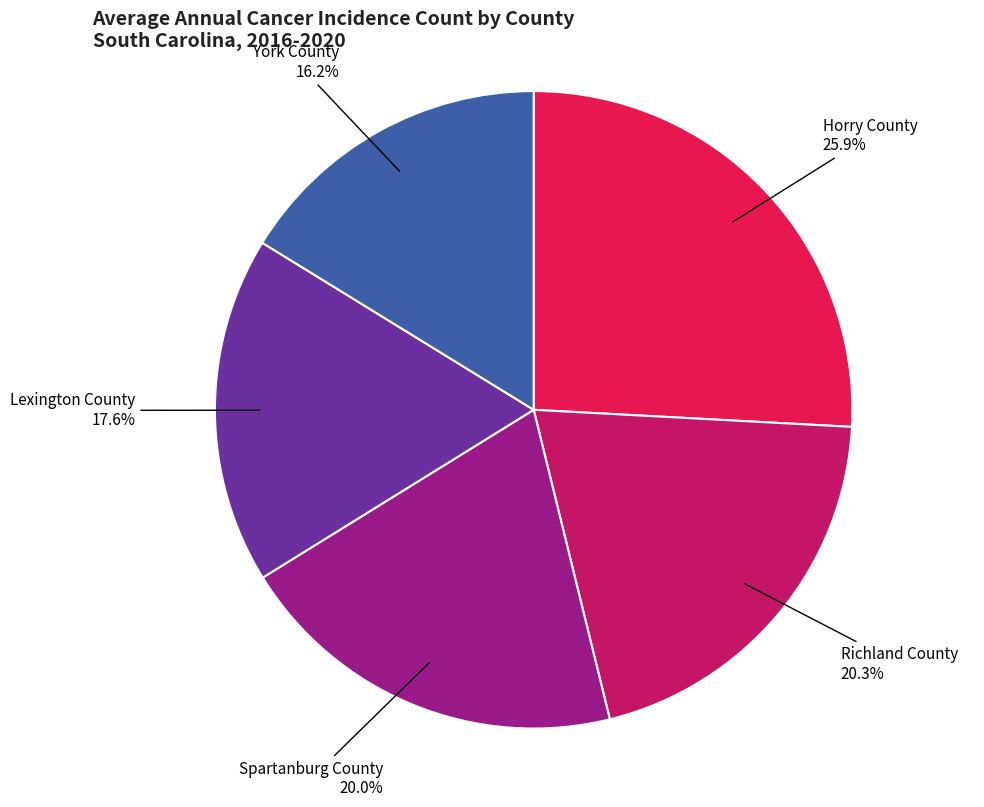

Which slice is the smallest?

York County